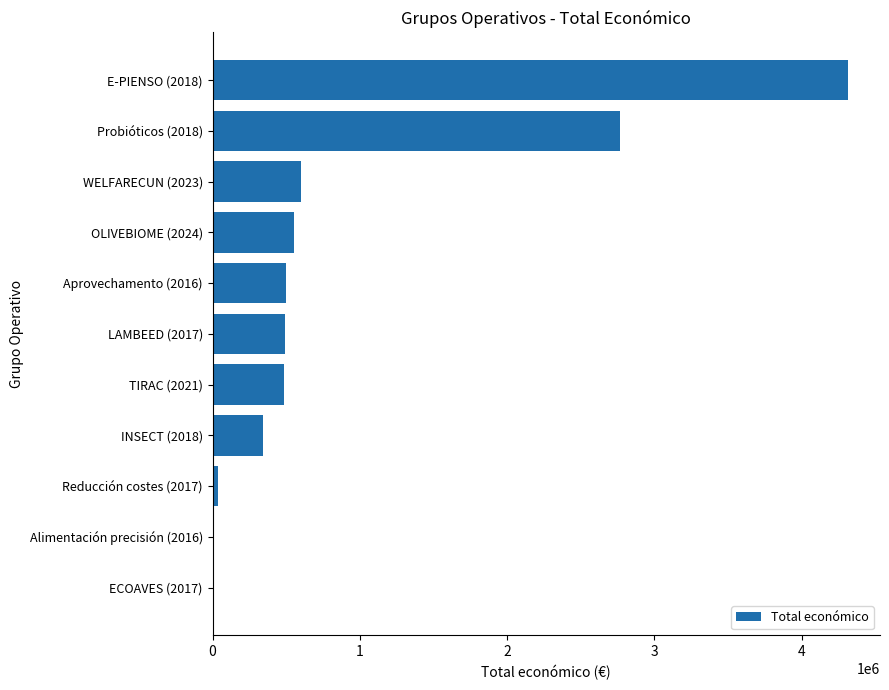

Which category has the highest value across all series?

E-PIENSO (2018)